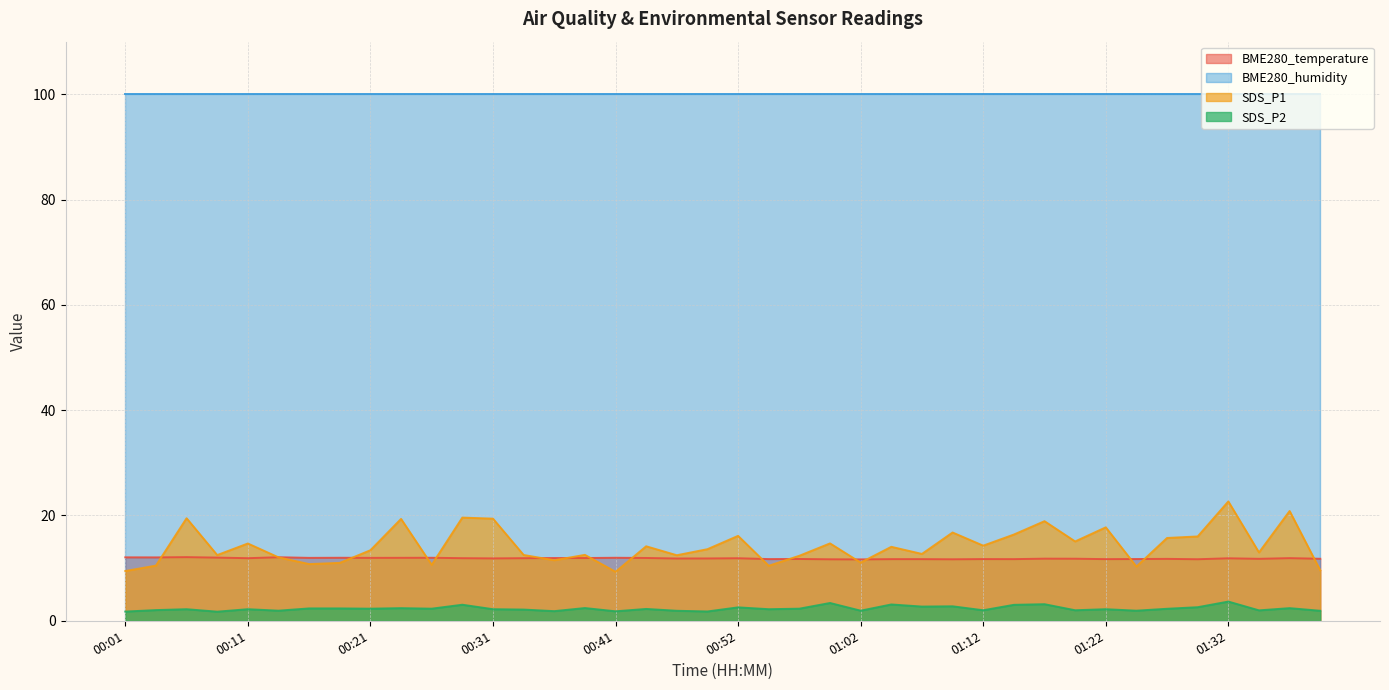

Which series has the largest total across all categories?

BME280_humidity